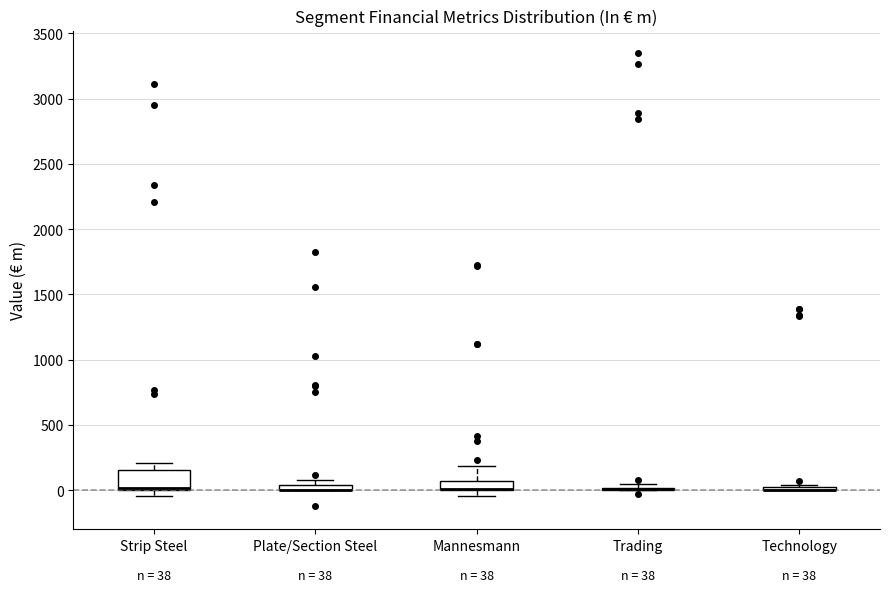

Comparing the boxes themselves (not the whiskers), which one is the tallest?

Strip Steel